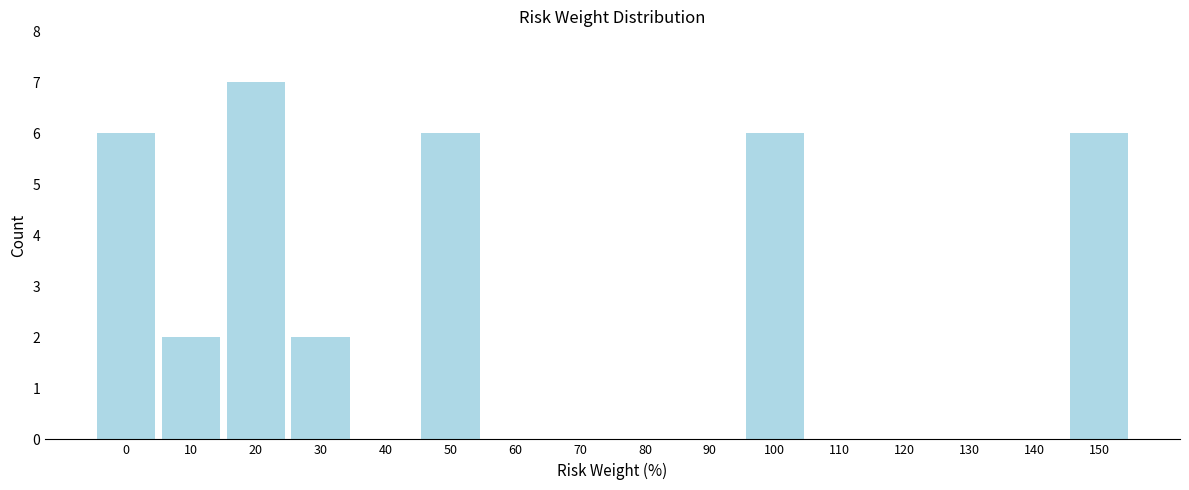

Reading right to left, what are all the values shown in this chart?

150=6	140=0	130=0	120=0	110=0	100=6	90=0	80=0	70=0	60=0	50=6	40=0	30=2	20=7	10=2	0=6